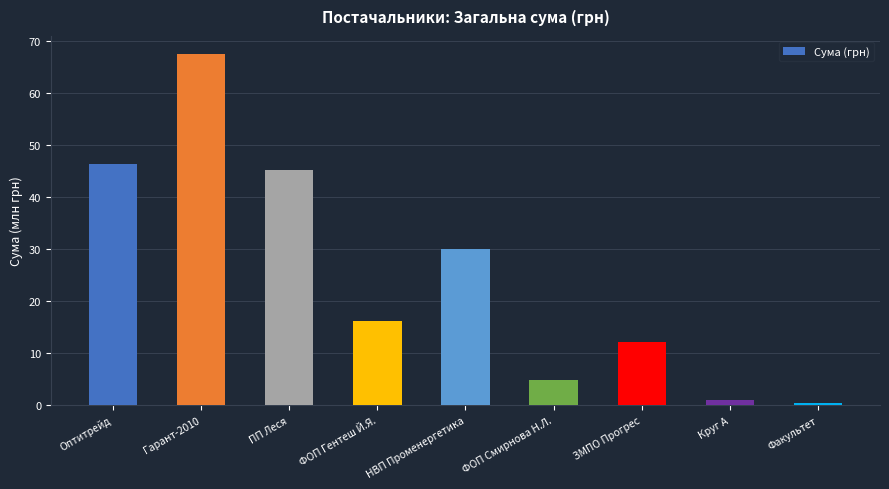

What is the greatest value displayed?

67.5